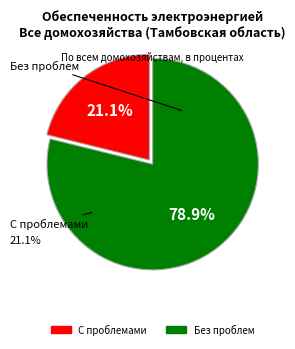

What is the largest slice in the pie chart?

указали, что не испытывают проблем